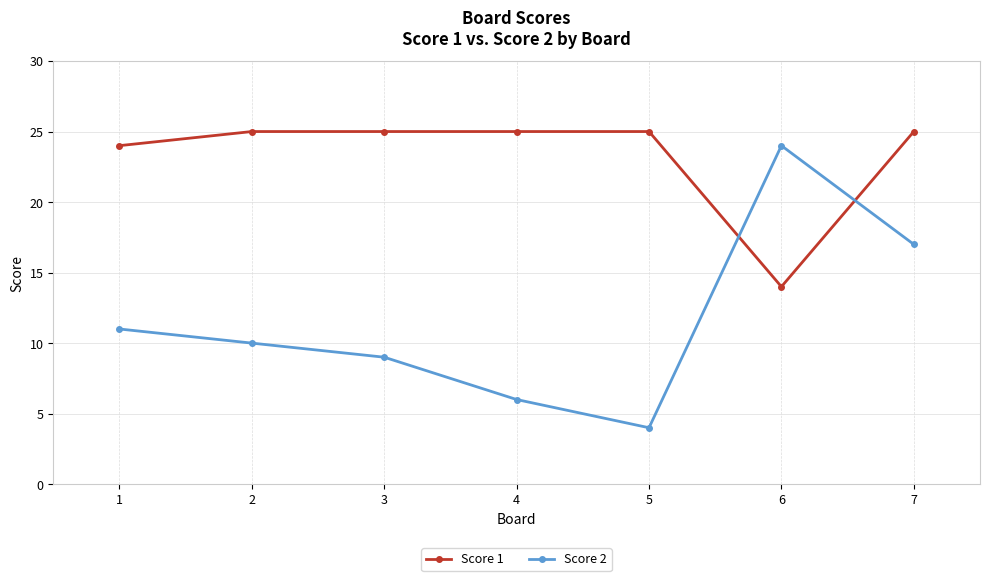

True or false: Score 2 has a value of 1 at 4.

False